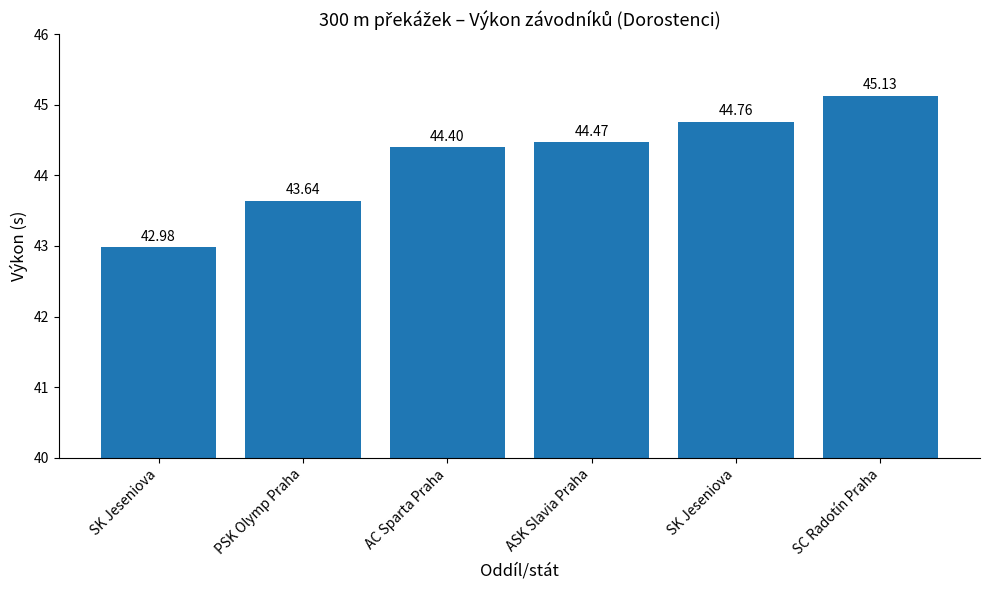

What is the label of the 1st bar from the left?

SK Jeseniova